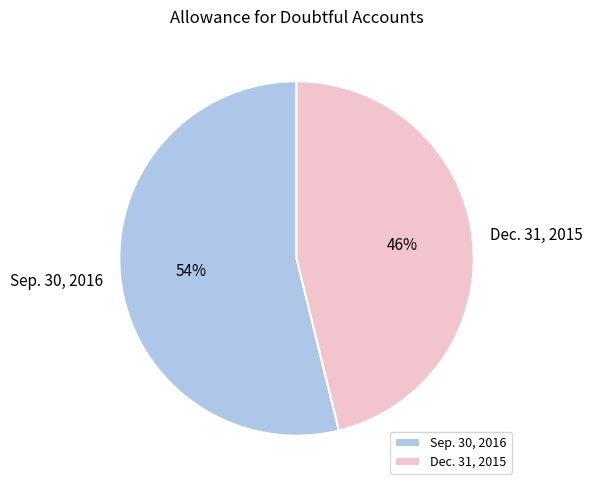

To the nearest percent, what is the combined percentage of Dec. 31, 2015 and Sep. 30, 2016?

100%